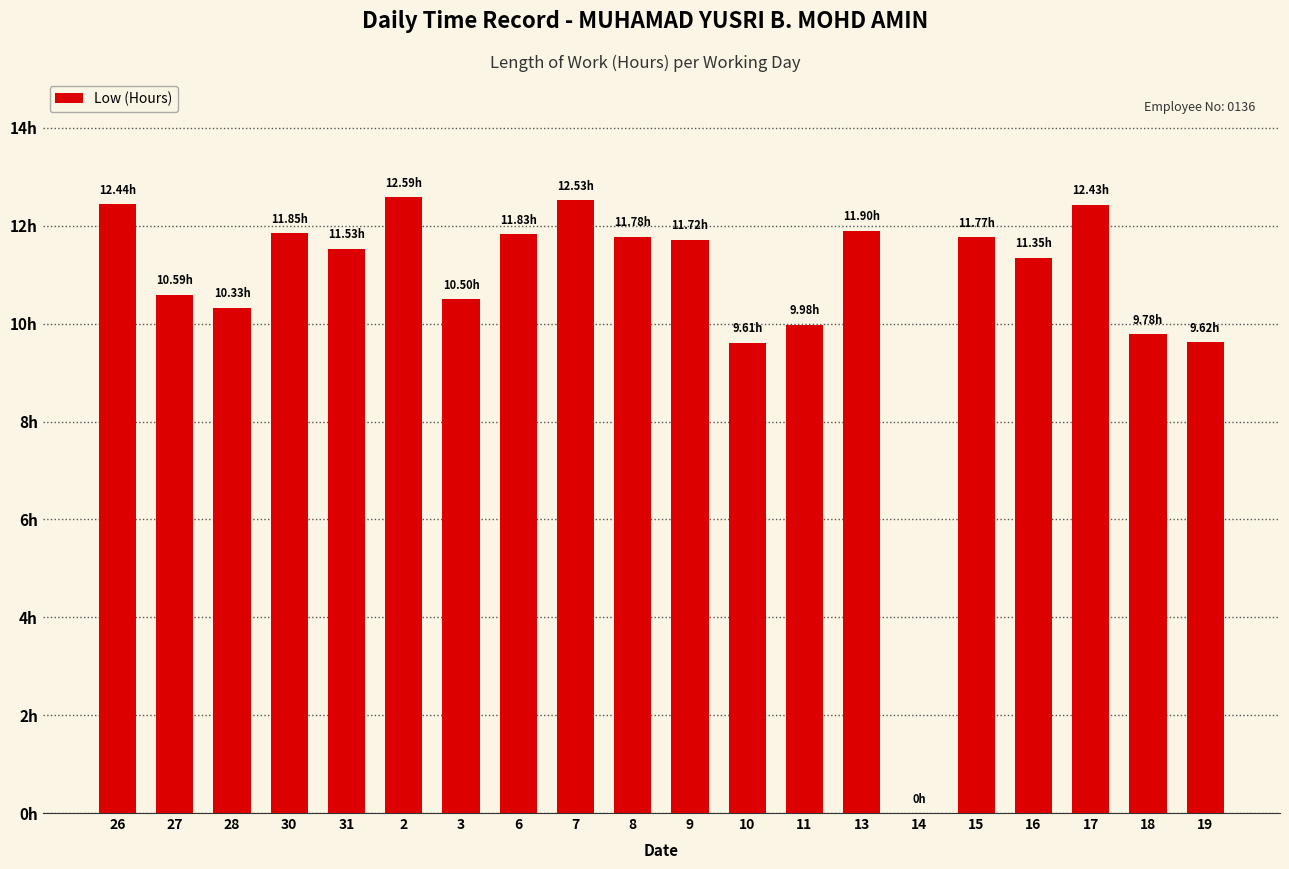

What is the difference between the values at 6 and 17?

0.6